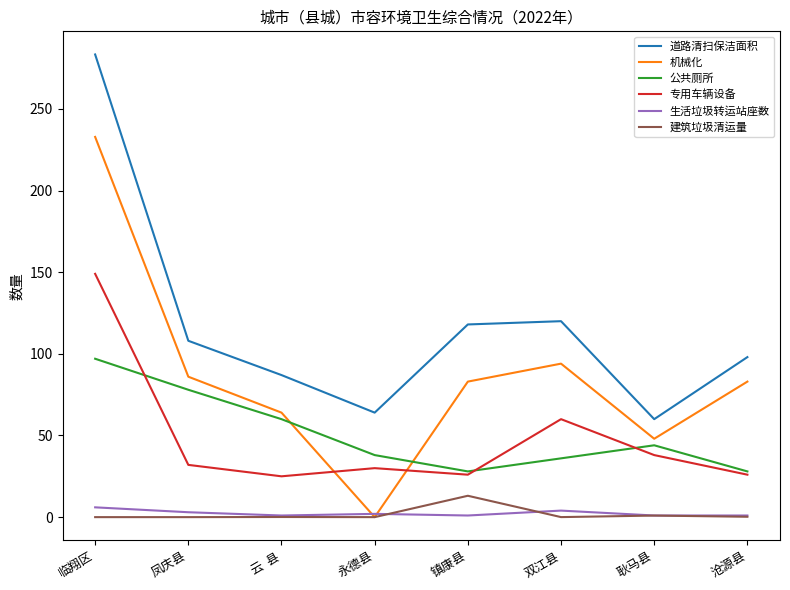

Is it true that 专用车辆设备 equals 30.0 at 永德县?

True